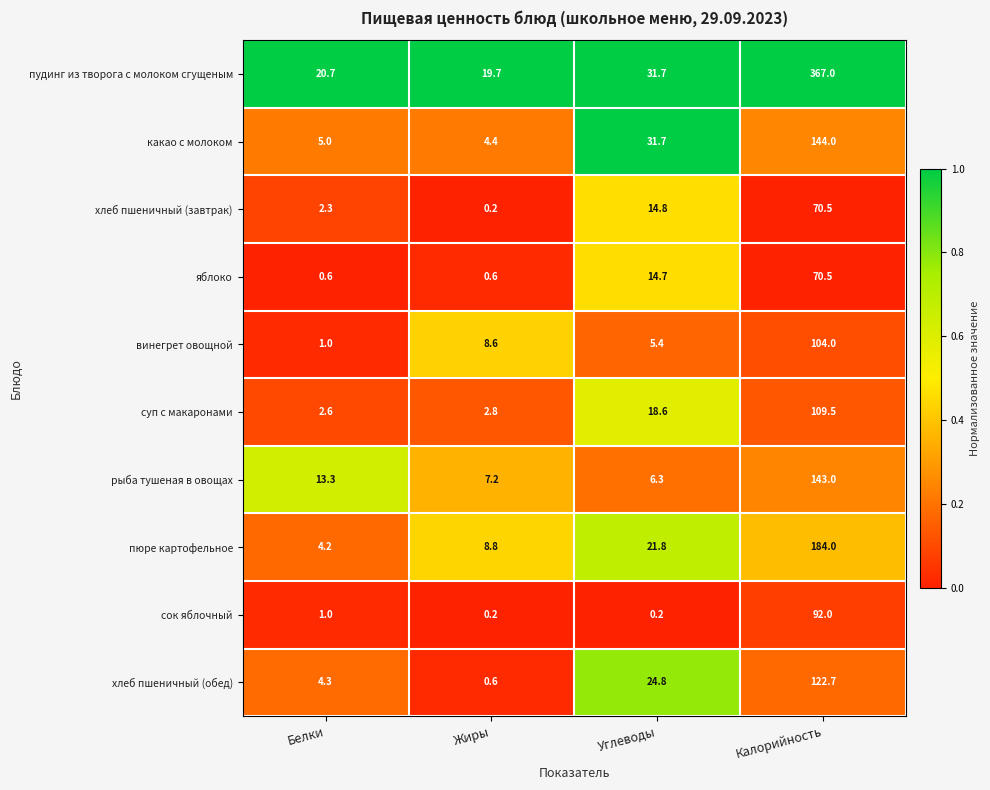

What is the difference between the maximum and minimum values in the яблоко series?

69.9